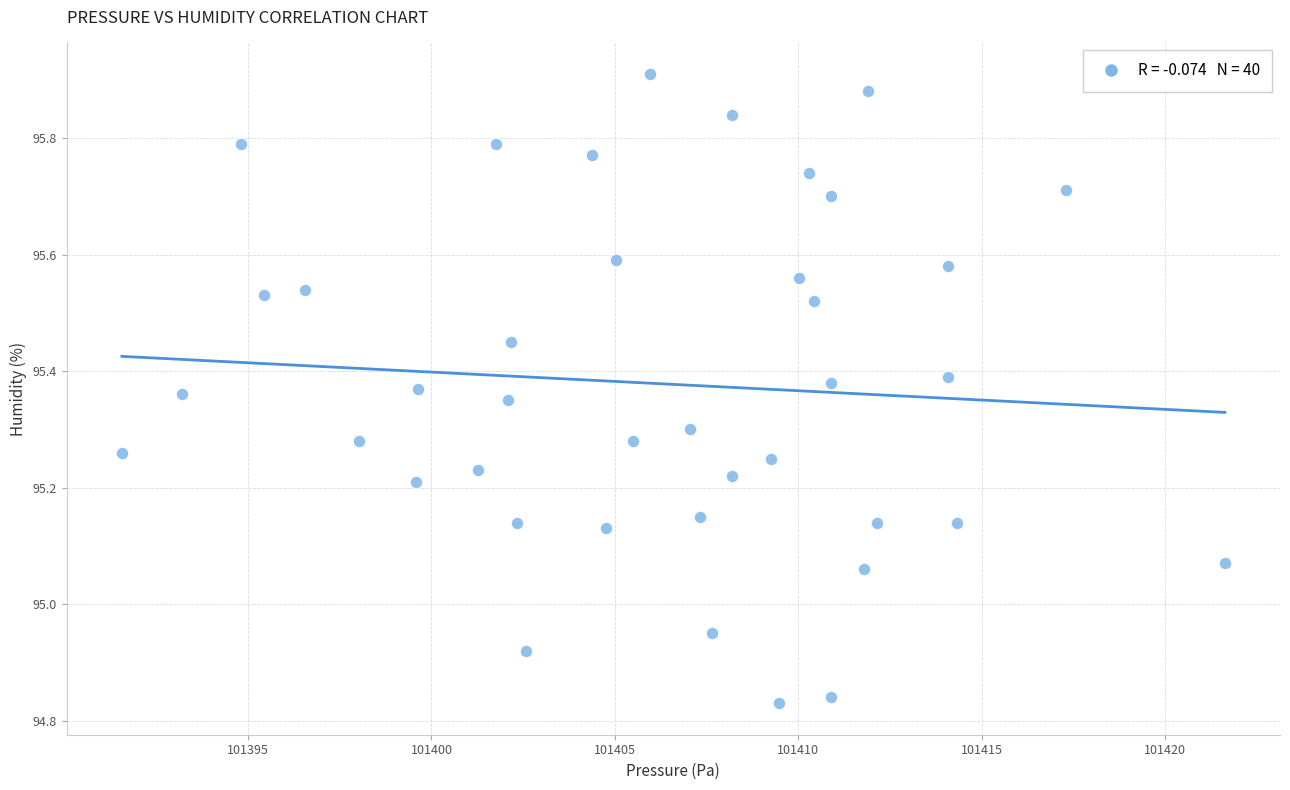

What is the range of X values (max minus min)?

30.1